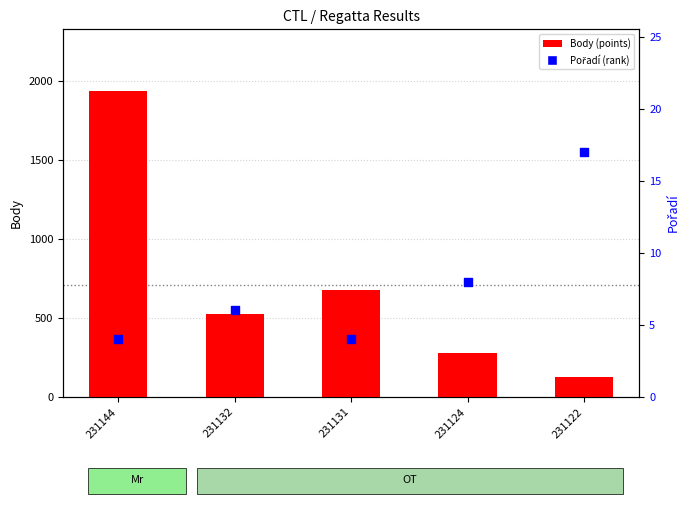

Which series contains the highest Y value?

Body (points)